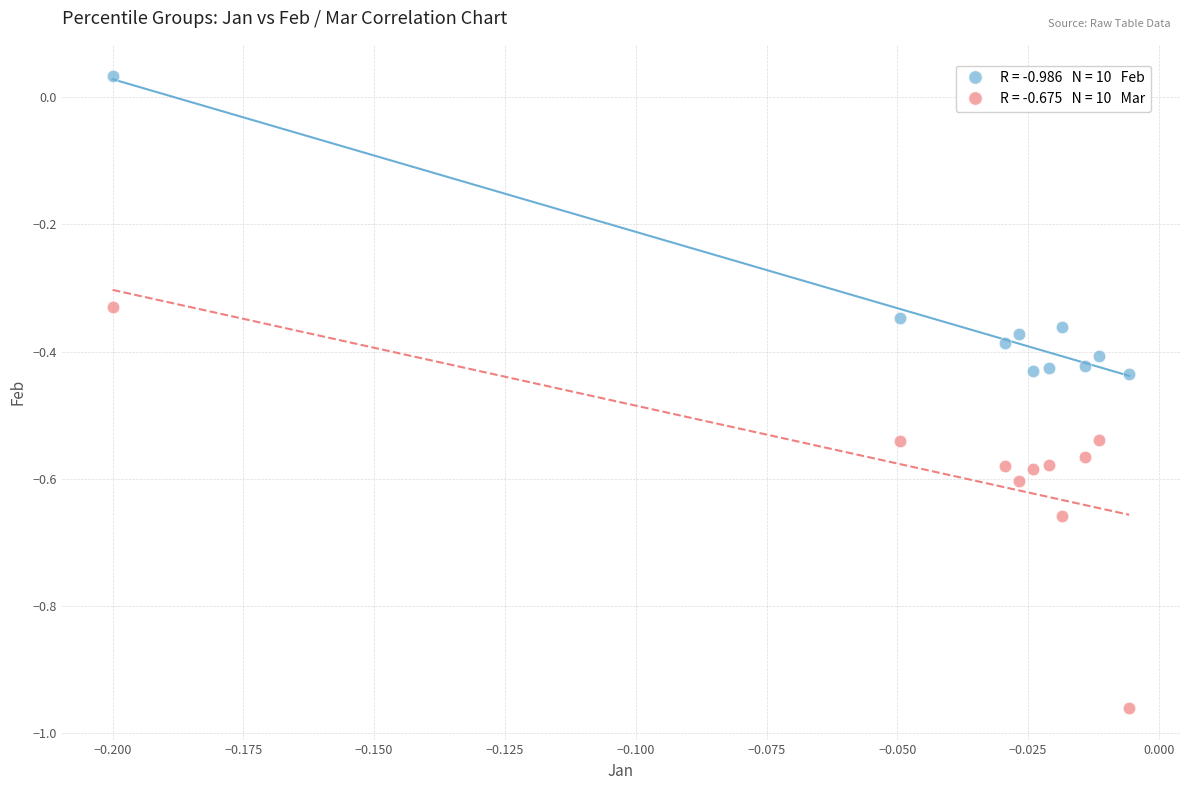

Across all data points, what is the range of Y values (max minus min)?

1.0